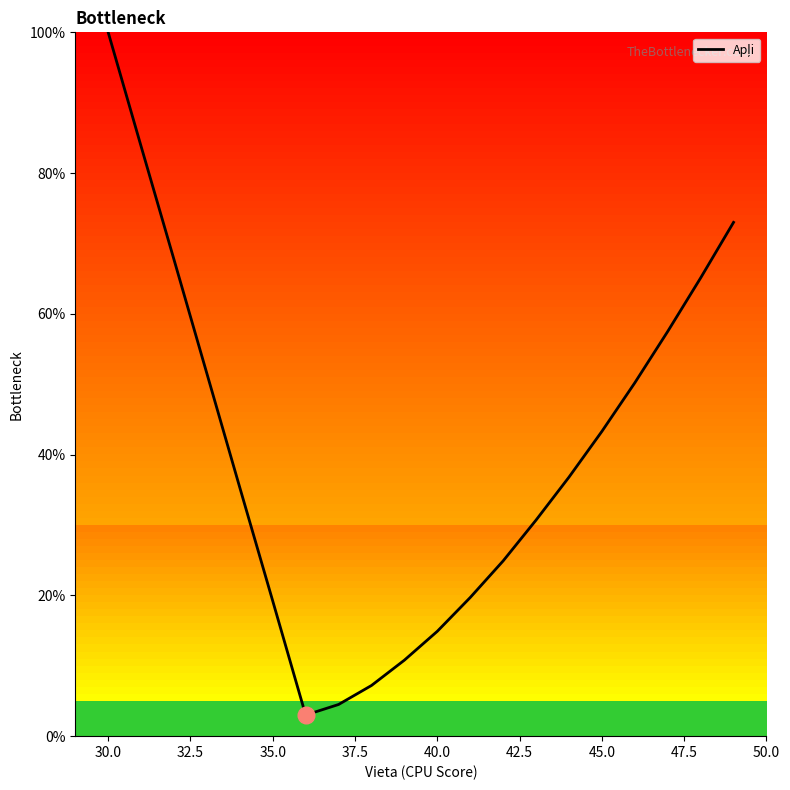

What is the minimum value shown in the chart?

3.0